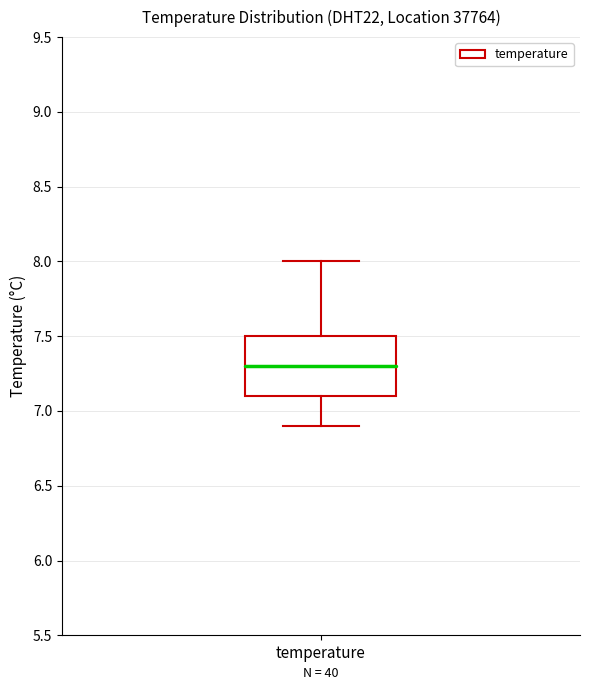

Transcribe this box plot: give where the median line is, the range the box spans, and where the two whiskers end, as read against the y-axis. The values are not printed on the chart, so give them approximately, as read against the axis.

median 7.3, box 7.1 to 7.5, whiskers 6.9 to 8.0